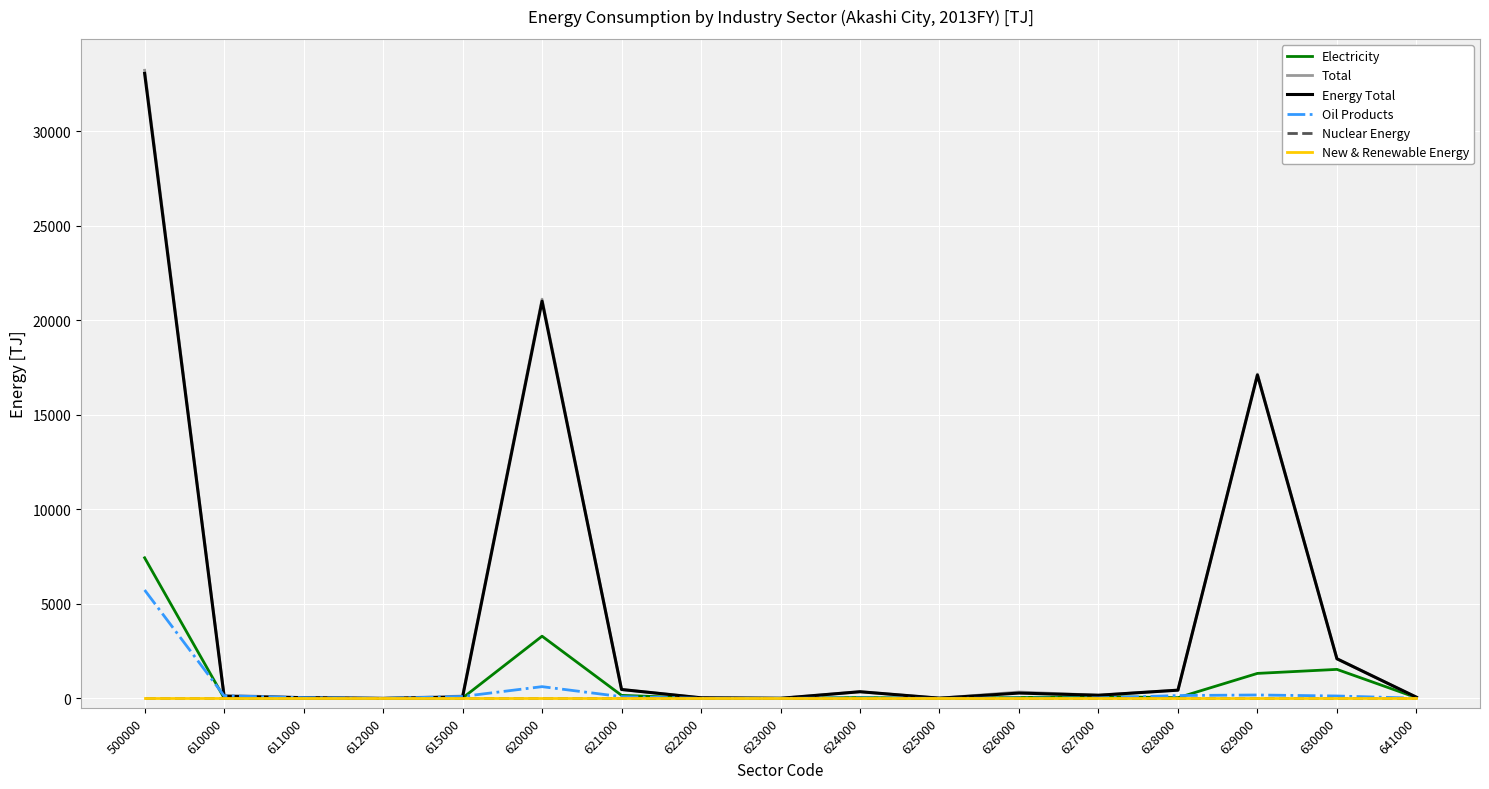

Reading left to right, what are all the values shown in this chart?

Electricity: 7433.3	21.6	2.3	0.0	19.3	3288.1	160.4	3.5	2.9	44.8	6.3	44.4	96.4	35.2	1320.7	1532.7	40.8
Total: 33210.4	162.6	39.7	0.0	122.9	21109.1	469.5	31.7	4.2	351.4	10.4	336.6	166.3	434.8	17147.5	2094.6	62.1
Energy Total: 33045.5	107.6	39.5	0.0	68.1	21003.5	469.4	31.7	4.2	351.4	10.4	280.6	166.3	434.7	17098.1	2094.6	62.1
Oil Products: 5729.6	138.1	37.4	0.0	100.7	620.0	90.9	2.6	1.2	22.4	0.3	17.7	20.0	149.6	179.4	126.0	9.9
Nuclear Energy: 0.0	0.0	0.0	0.0	0.0	0.0	0.0	0.0	0.0	0.0	0.0	0.0	0.0	0.0	0.0	0.0	0.0
New & Renewable Energy: 0.0	0.0	0.0	0.0	0.0	0.0	0.0	0.0	0.0	0.0	0.0	0.0	0.0	0.0	0.0	0.0	0.0